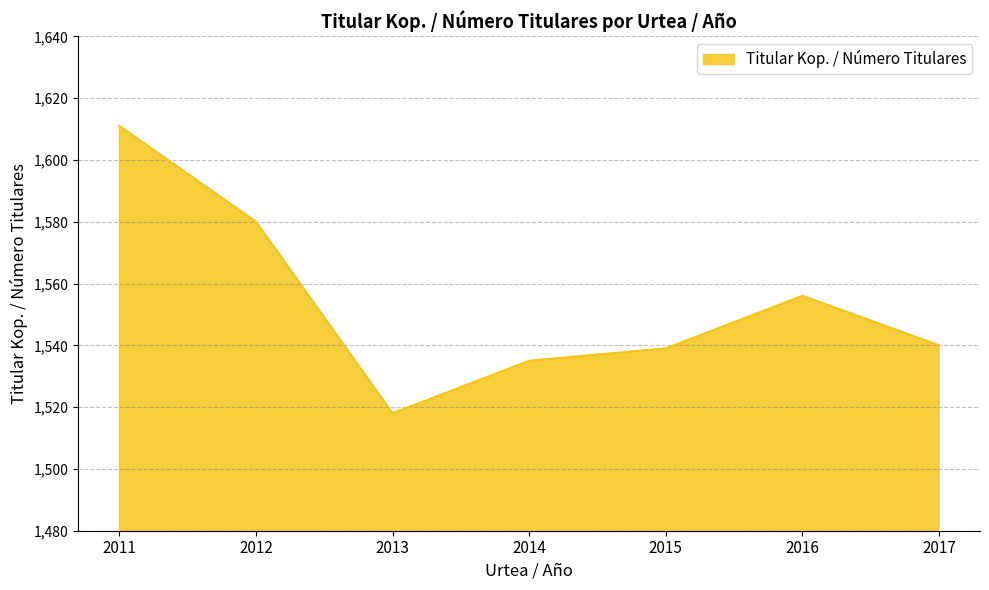

Reading left to right, transcribe all the data shown in this chart.

2011=1611	2012=1580	2013=1518	2014=1535	2015=1539	2016=1556	2017=1540